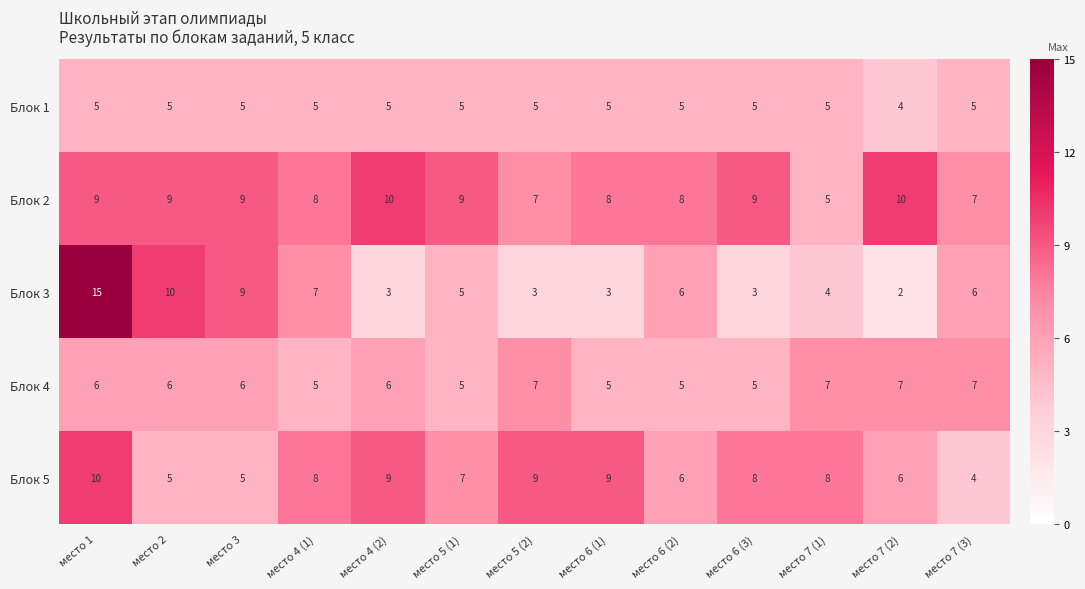

How many Блок 5 values are between 6 and 9?

9